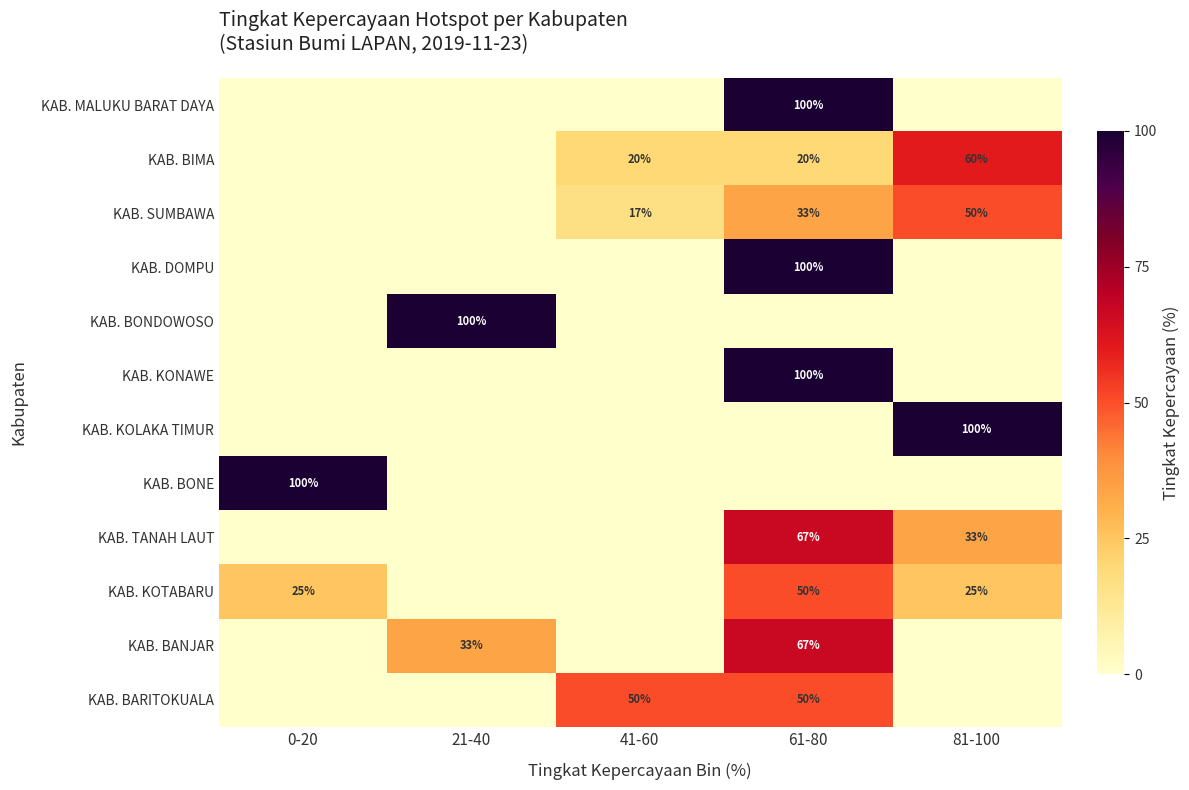

At which category is the sum across all series the highest?

61-80